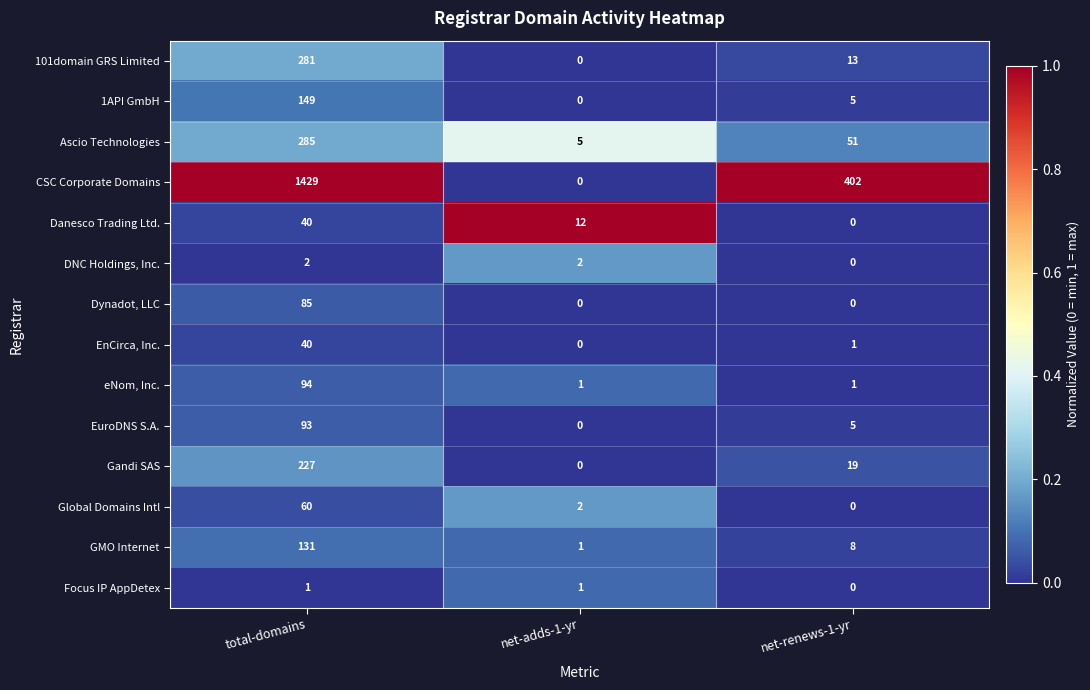

What is the total value across all series at net-renews-1-yr?

505